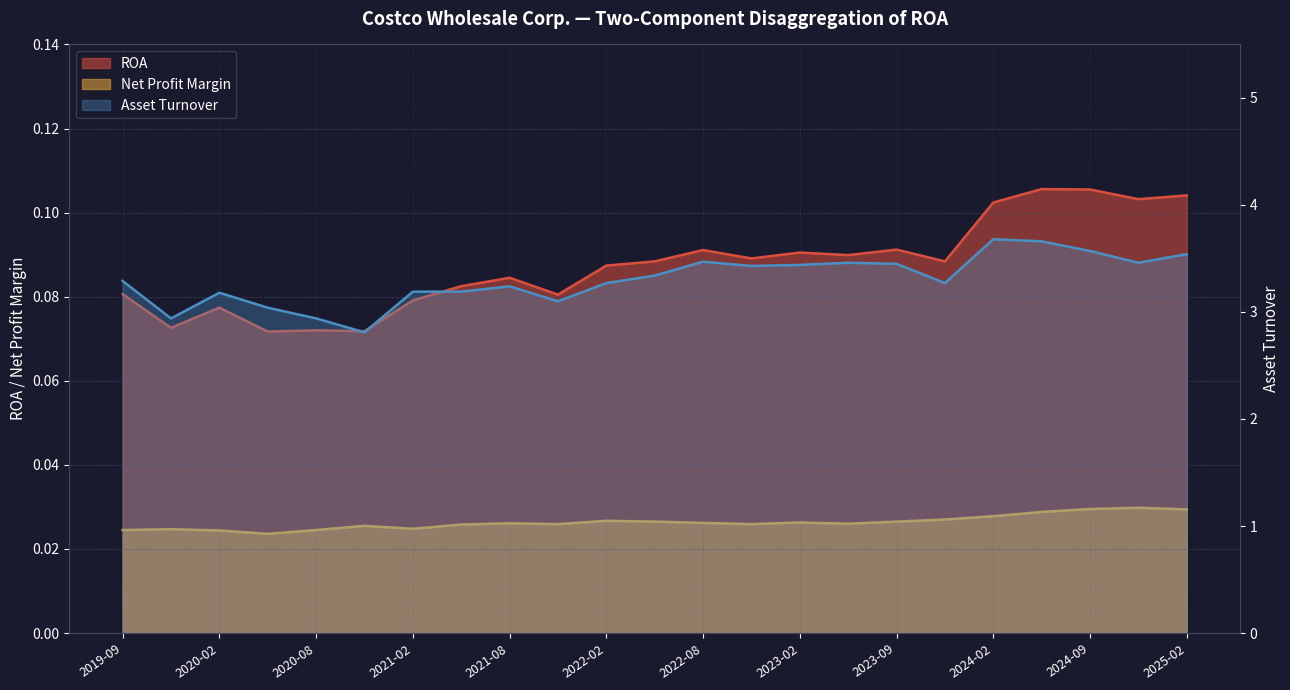

What position from the left is 2024-02?

19